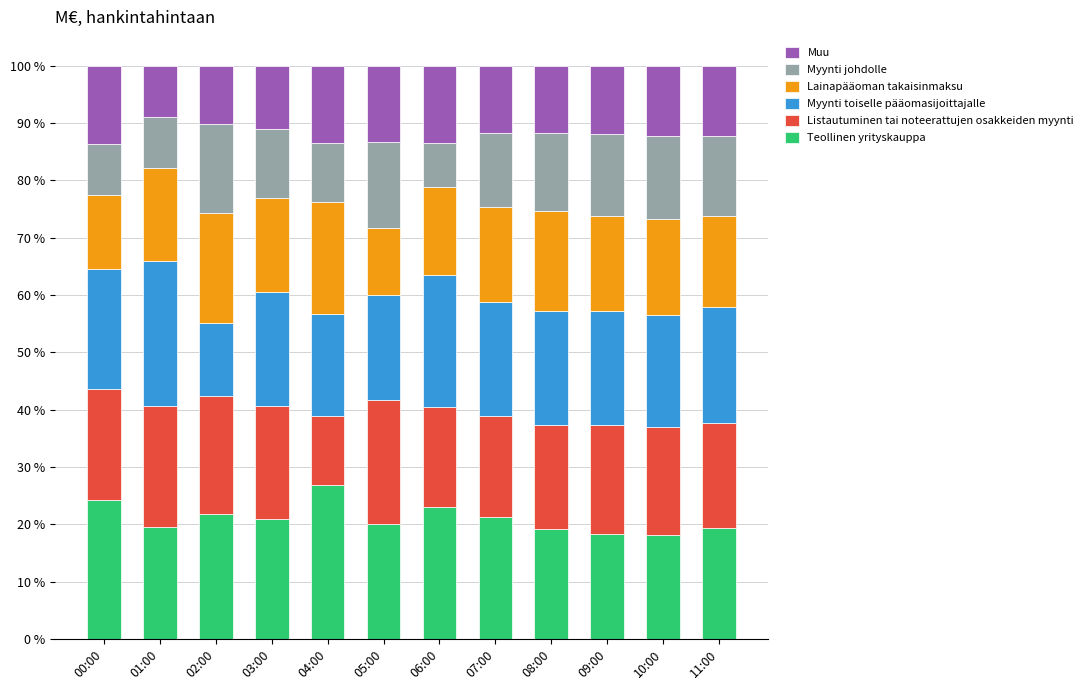

At which label does Teollinen yrityskauppa reach its peak?

04:00